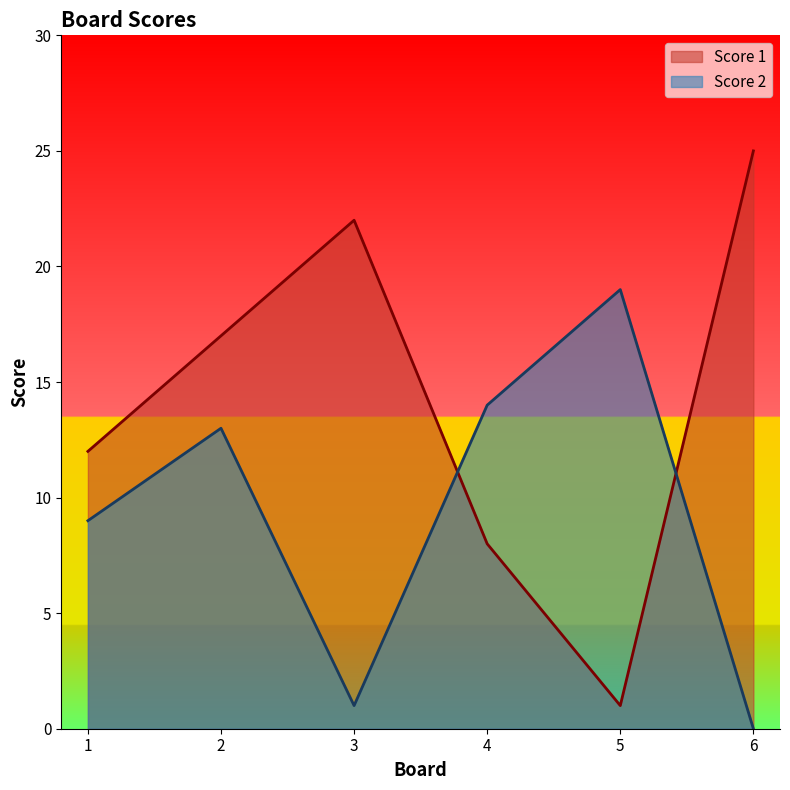

How many Score 1 values are between 8 and 22?

4